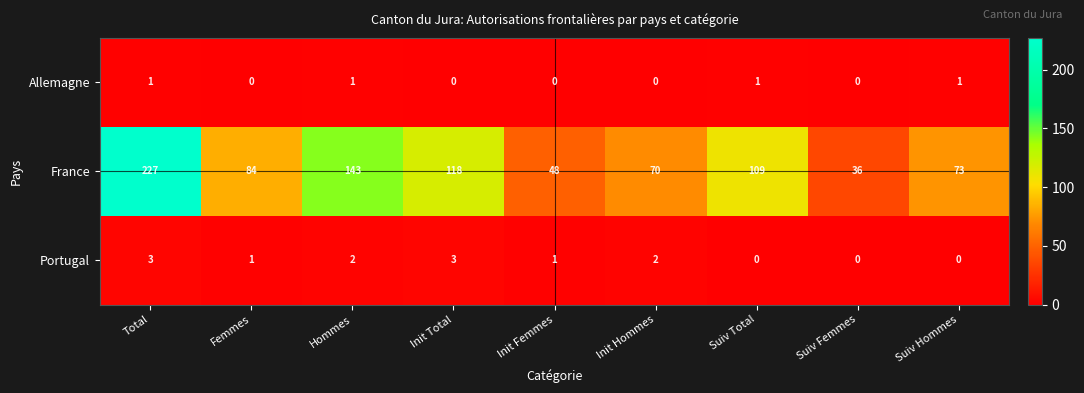

Is it true that Portugal equals 2 at Init Hommes?

True